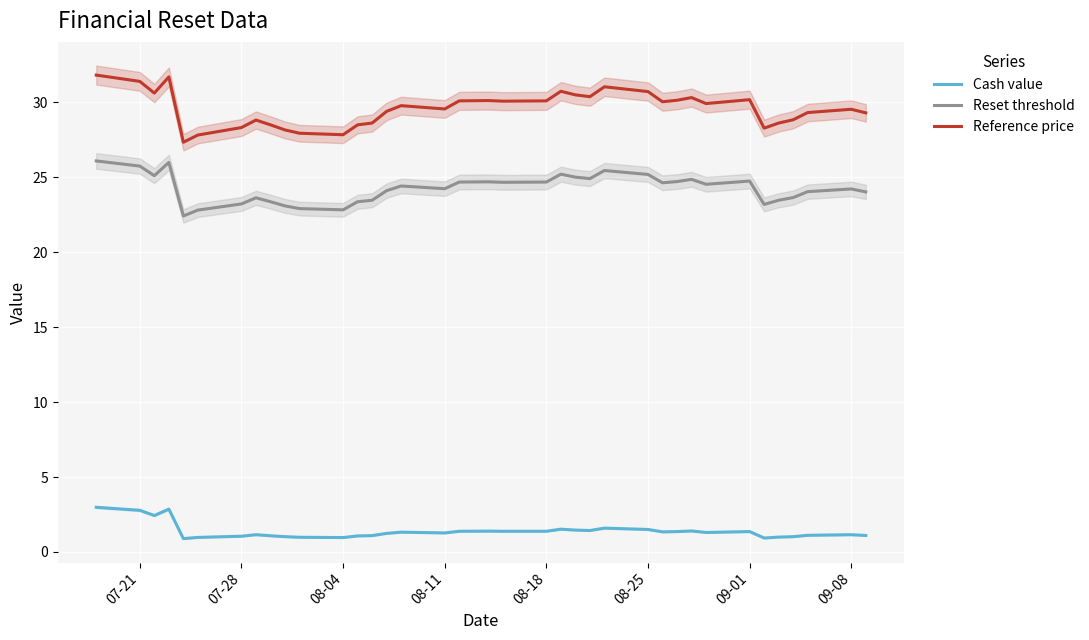

True or false: Cash value and Reference price cross at least once.

False